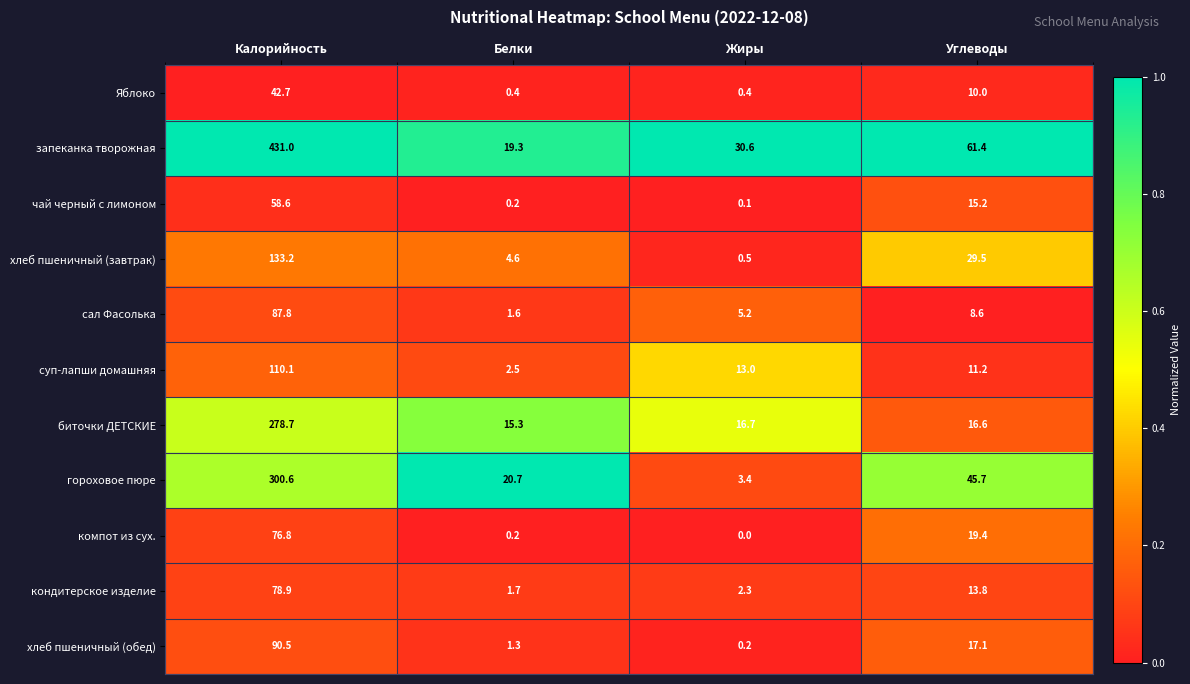

Which series has the largest range (max minus min)?

запеканка творожная